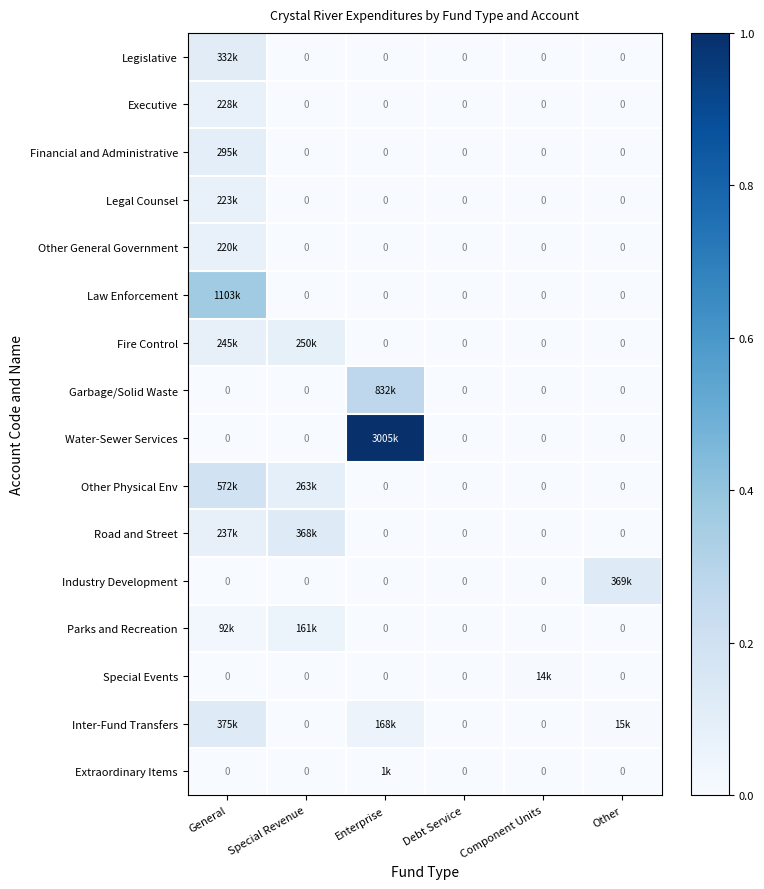

At how many categories does at least one series exceed 0?

5